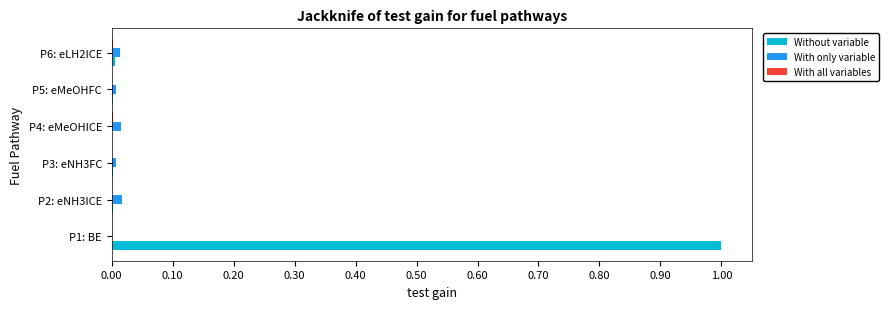

The value of Without variable at P3: eNH3FC is 0.0. True or false?

True